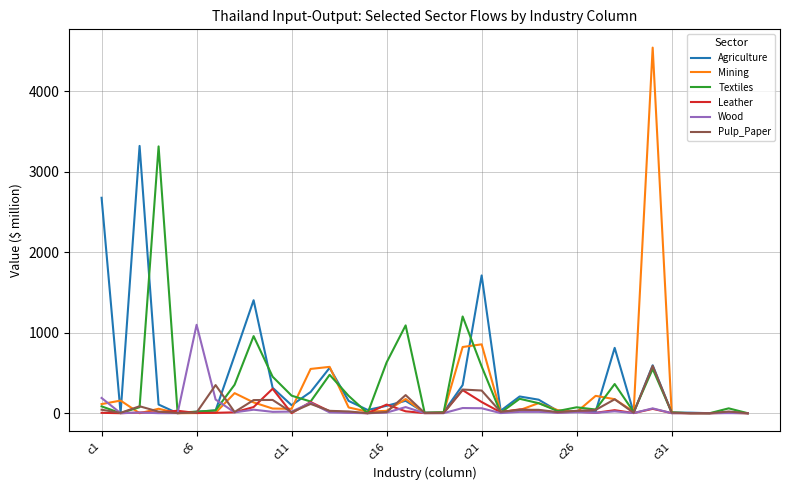

How many lines are shown in the chart?

6